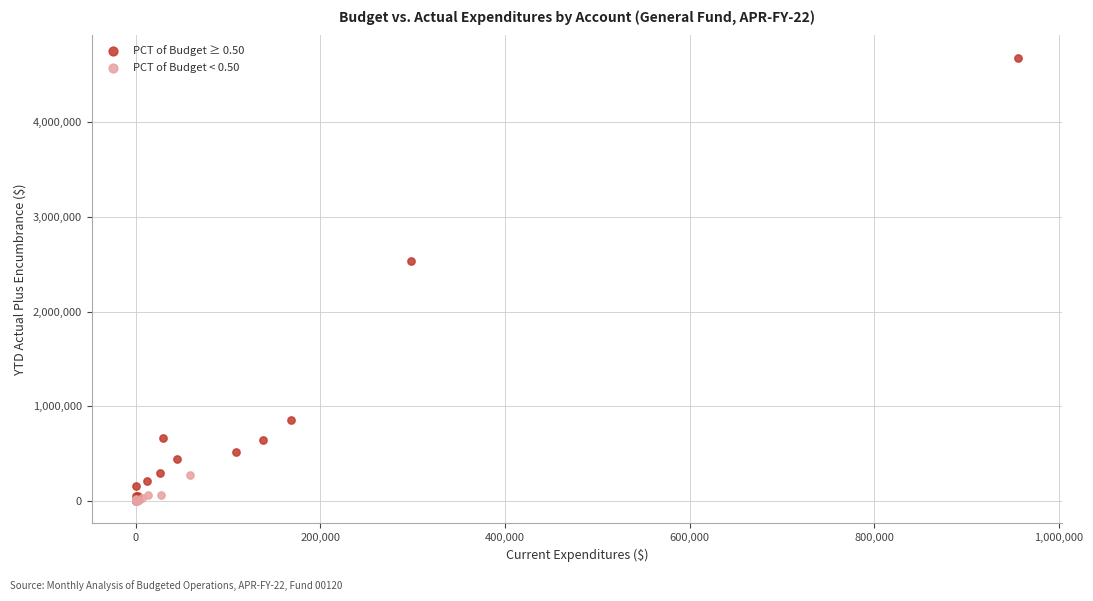

Which series contains the highest Y value?

PCT of Budget ≥ 0.50